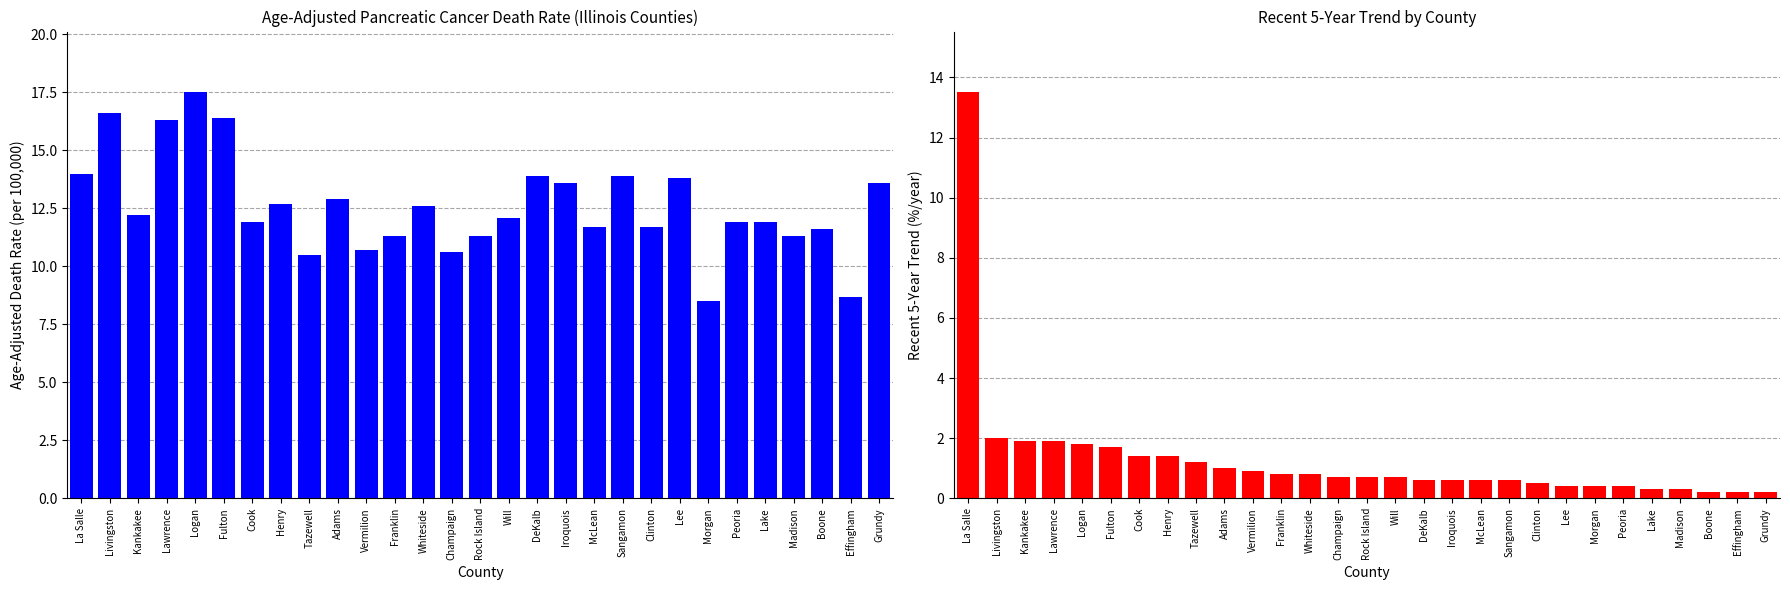

What is the minimum value for Recent 5-Year Trend?

0.2